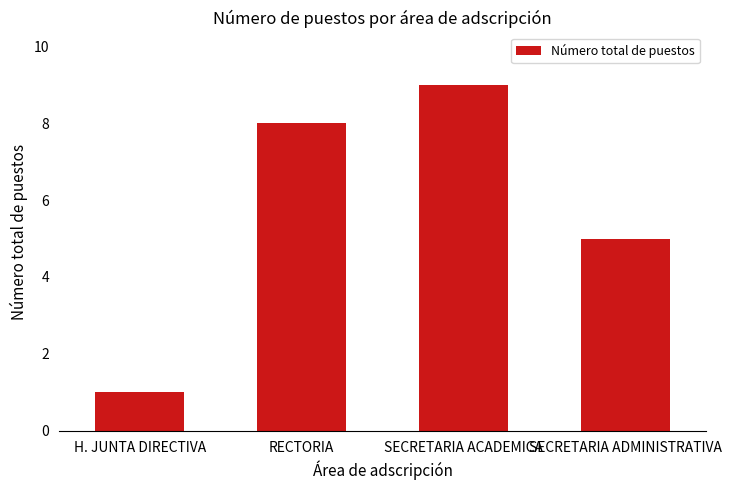

What is the maximum value shown in the chart?

9